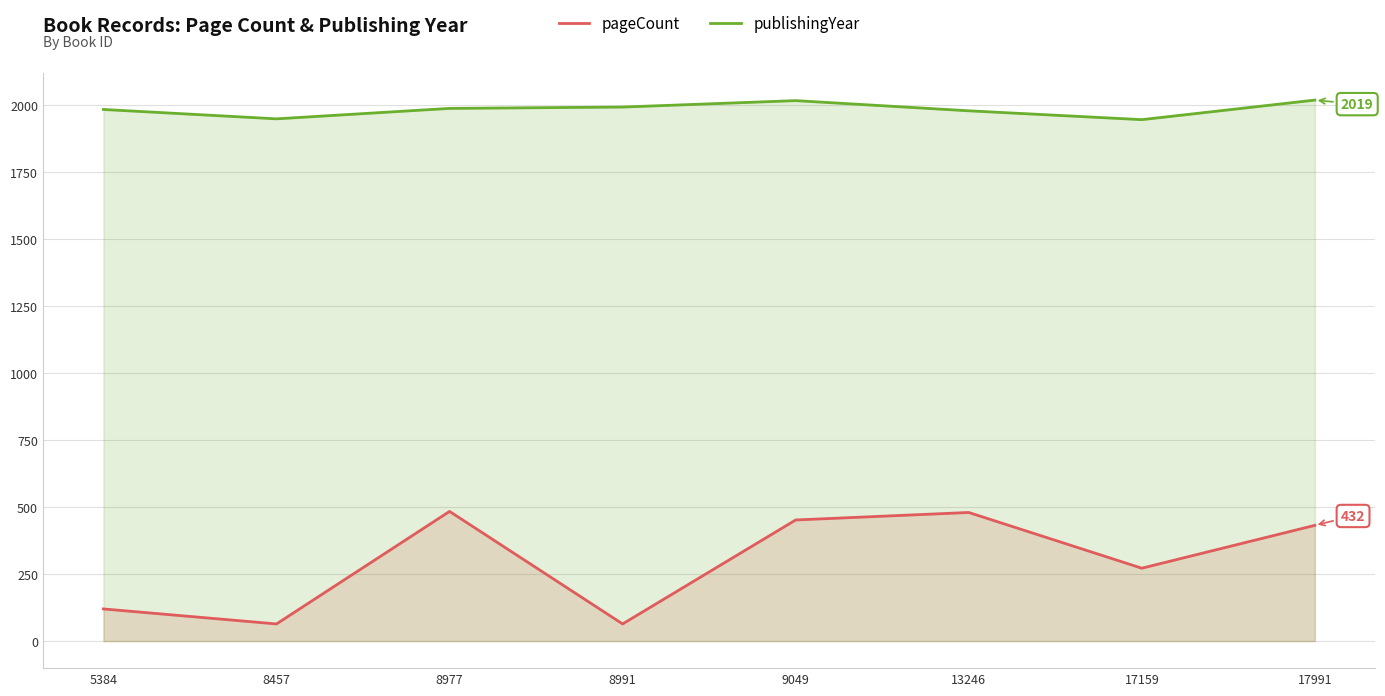

How many values in the publishingYear series exceed 1988?

3